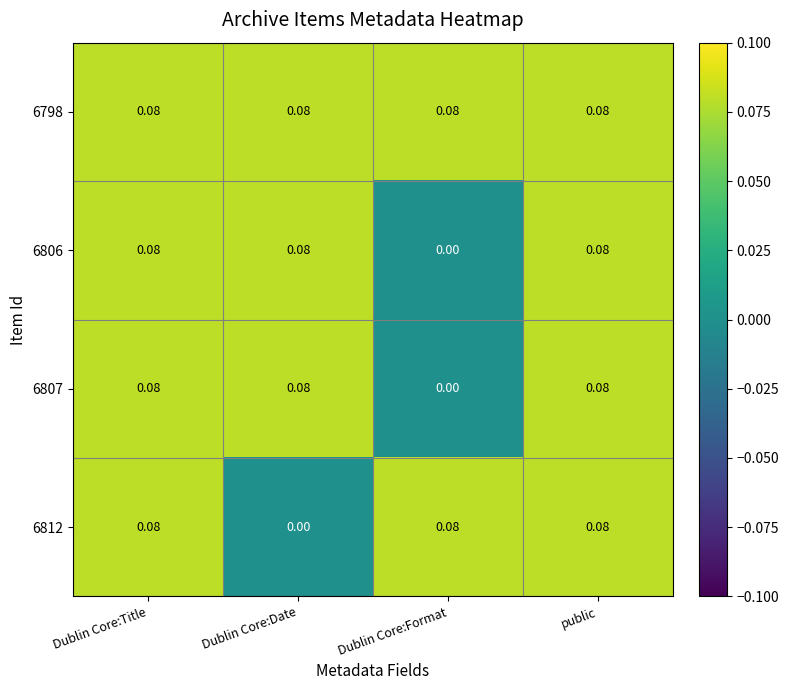

How many values in the 6812 series exceed 0?

3